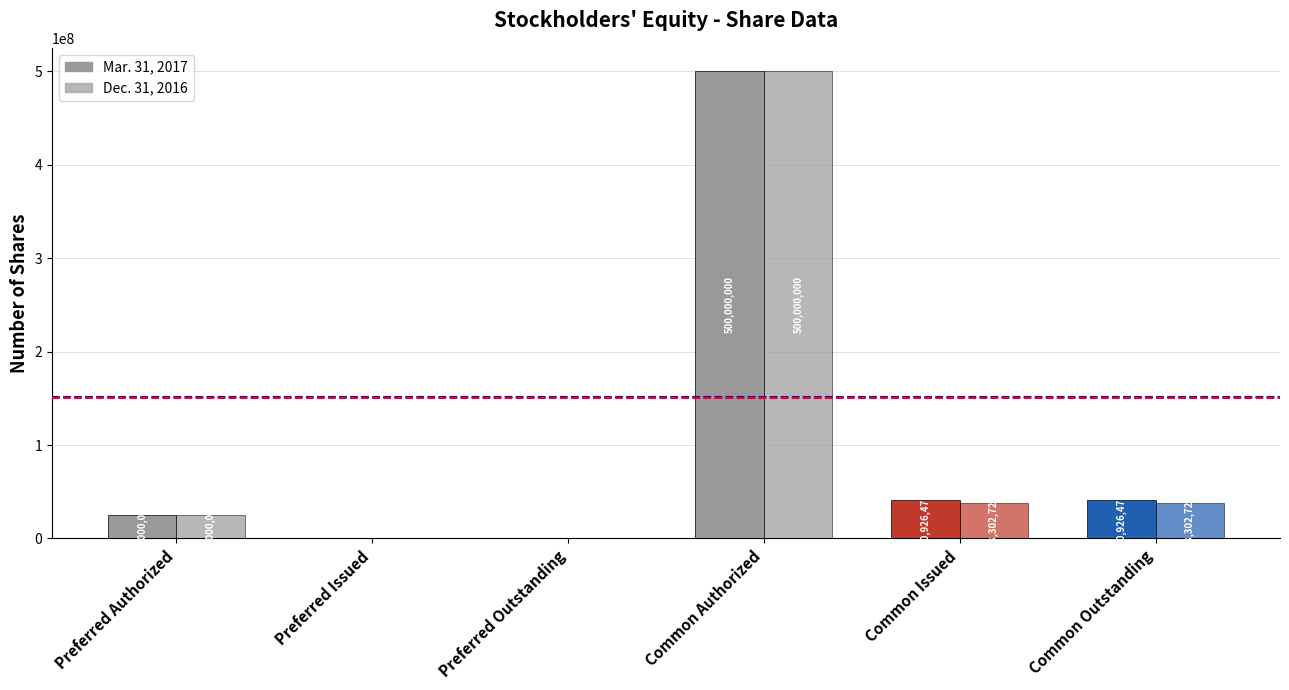

Is it true that Mar. 31, 2017 equals 0 at Preferred Outstanding?

True